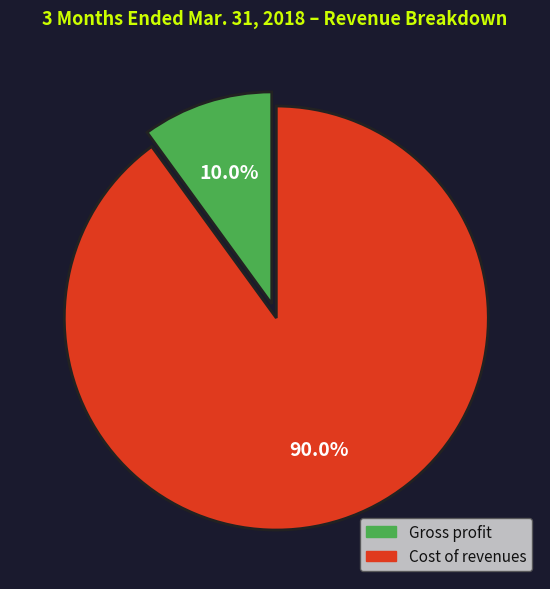

Between Gross profit and Cost of revenues, which is larger?

Cost of revenues